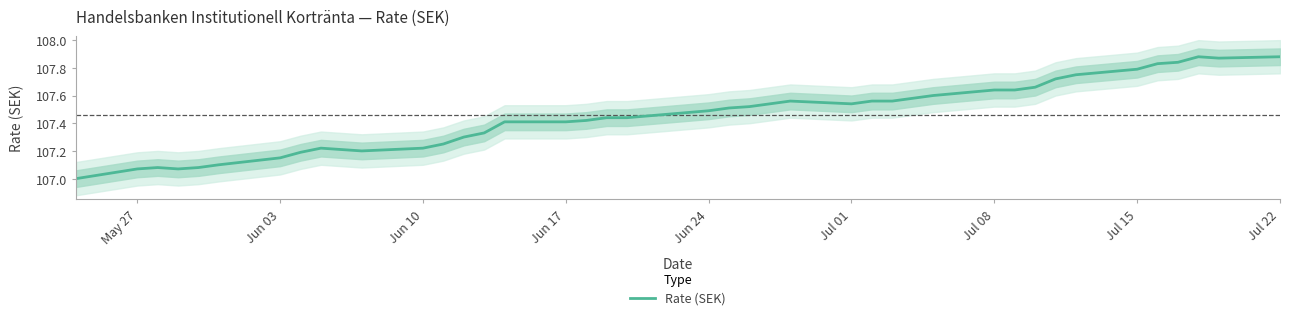

The value of Rate (SEK) at Jul 15 is 142.9. True or false?

False